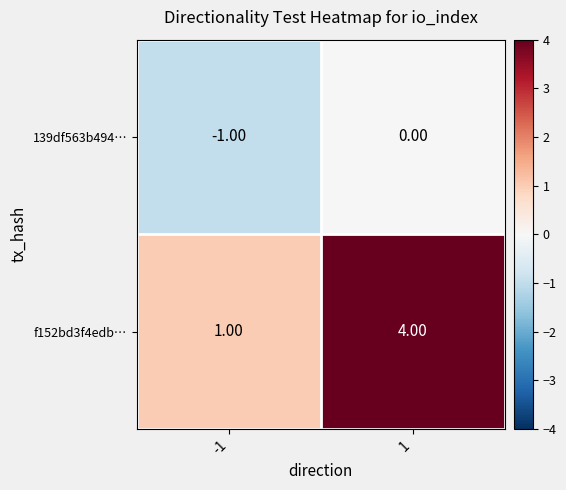

What is the sum of the f152bd3f4edb… values at 1 and -1?

5